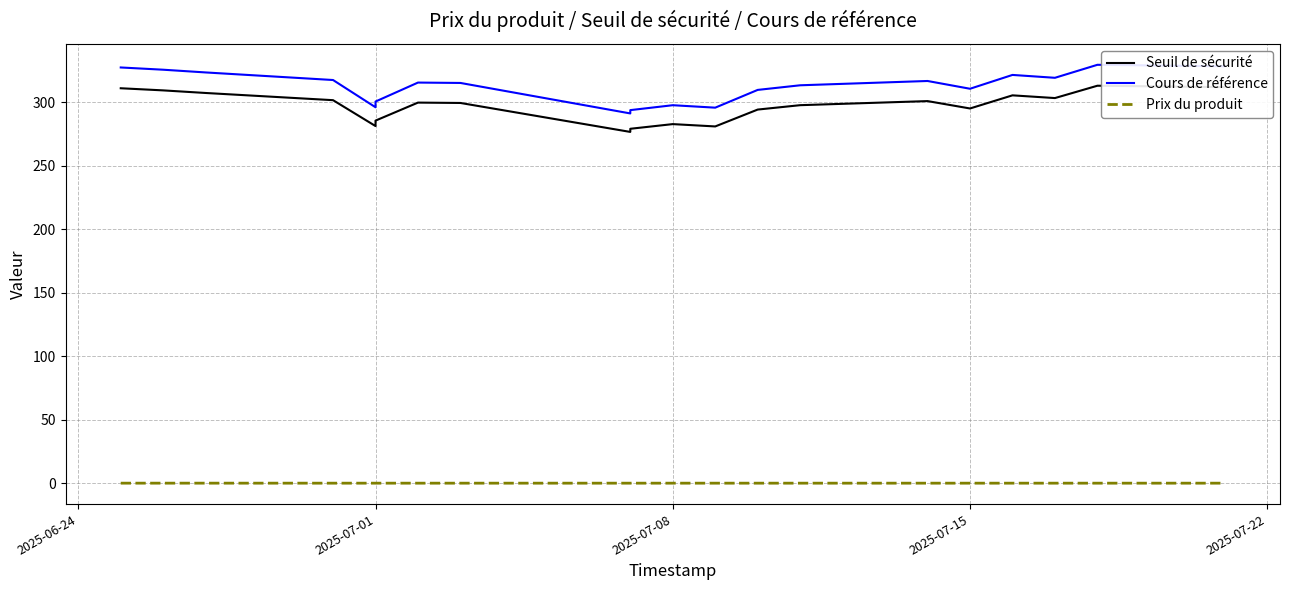

True or false: Prix du produit has a value of -0.0 at 2025-07-08.

False